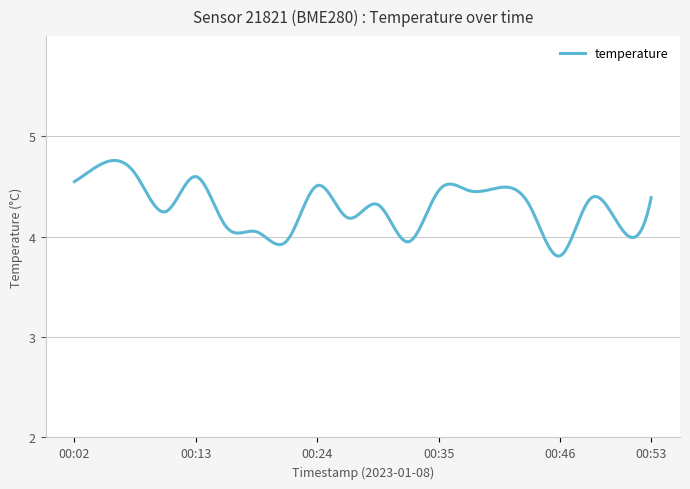

What is the difference between the maximum and minimum values?

1.0